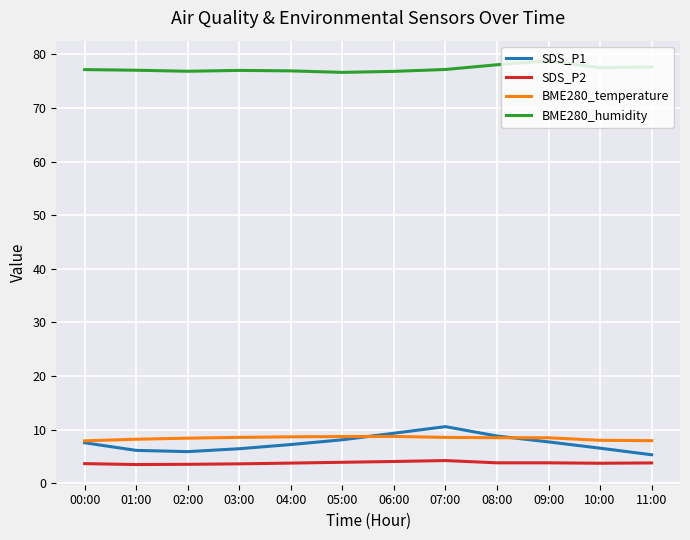

Which series has the largest total across all categories?

BME280_humidity